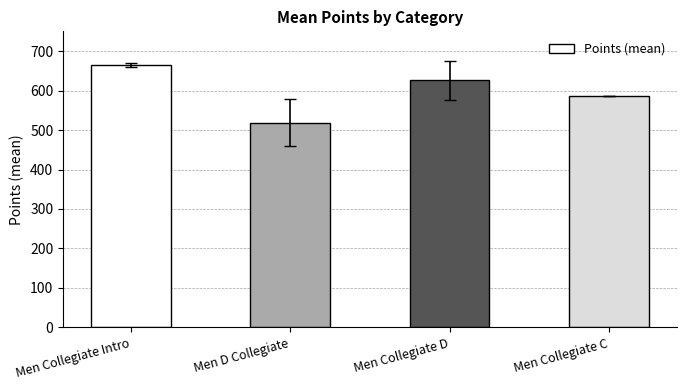

Which has a higher value, Men D Collegiate or Men Collegiate C?

Men Collegiate C